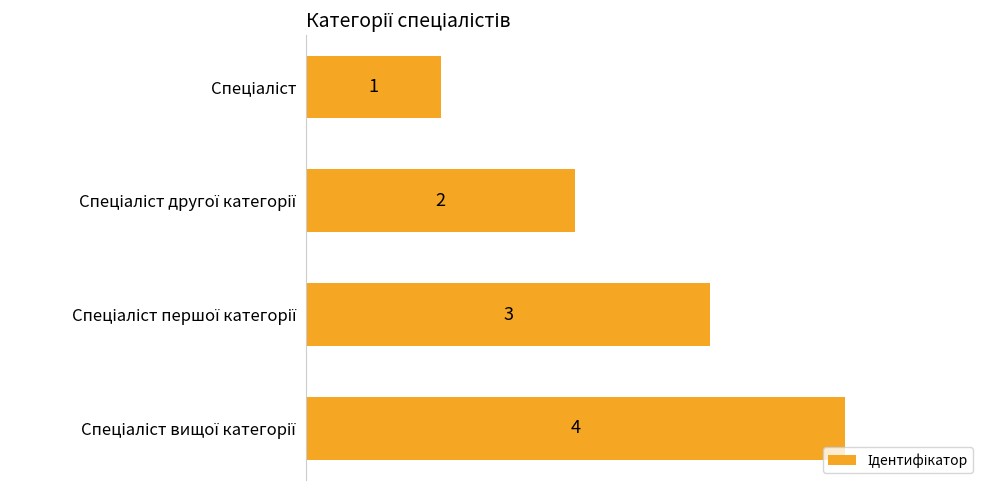

What is the difference between the maximum and minimum values?

3